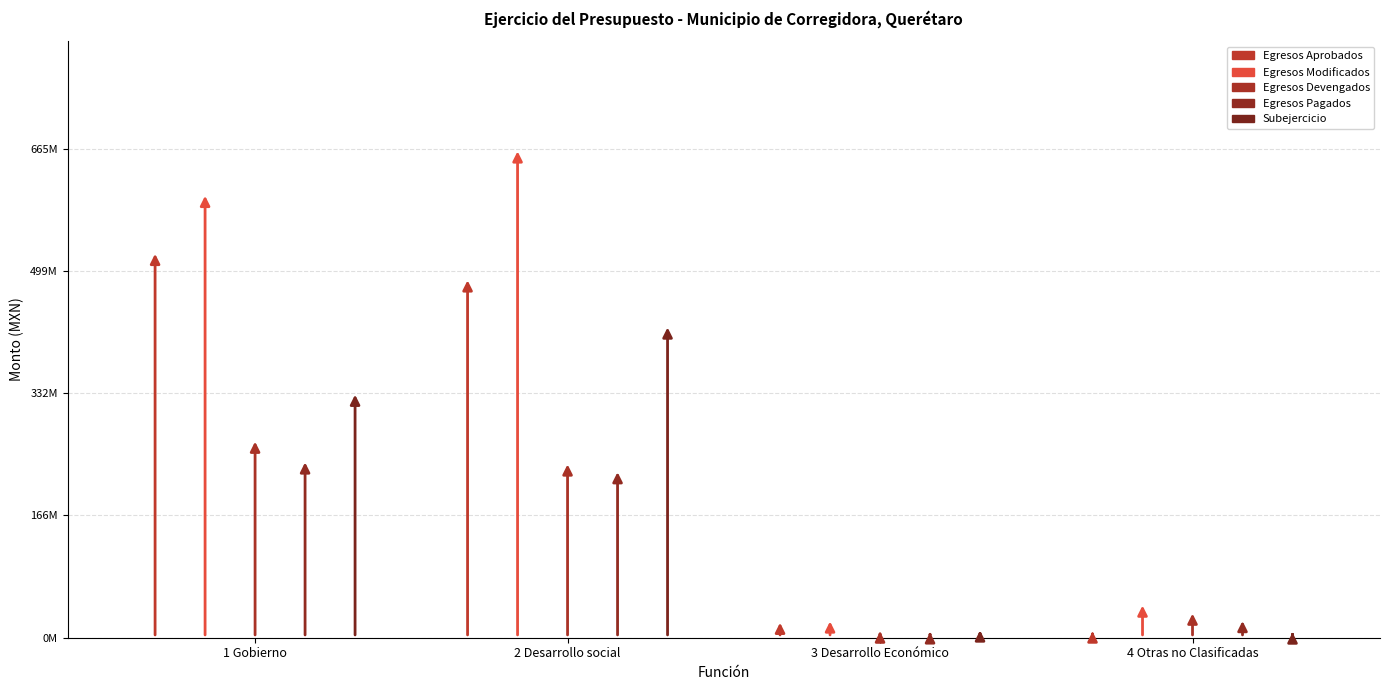

Where is Subejercicio nearest to the value 266100847?

1 Gobierno